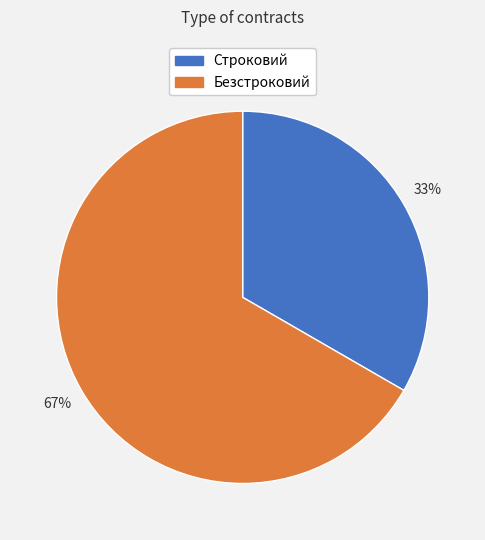

Is it true that Строковий is 33% of the pie?

True